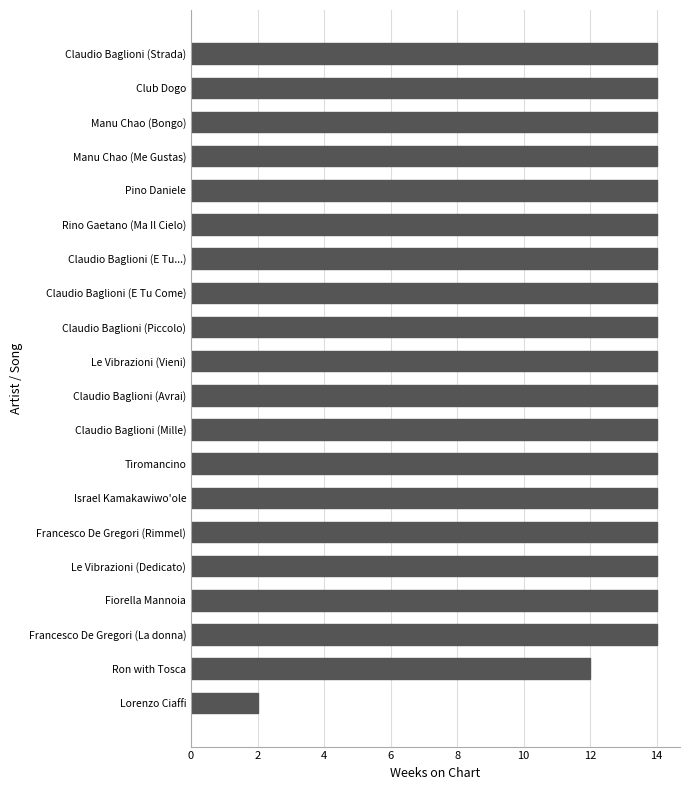

At which category does the chart reach its minimum across all series?

Lorenzo Ciaffi